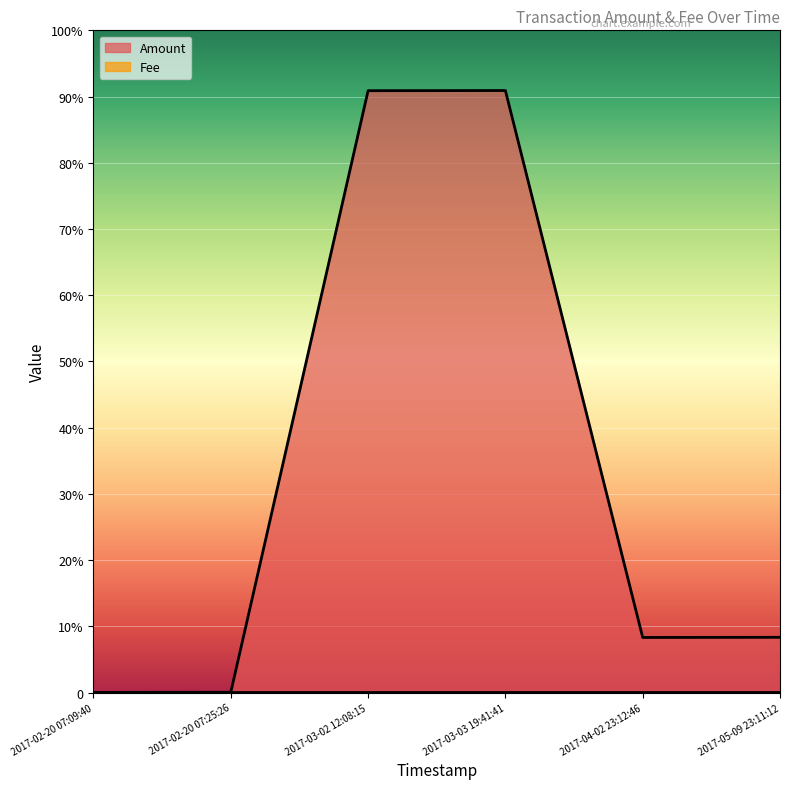

How many lines are shown in the chart?

2